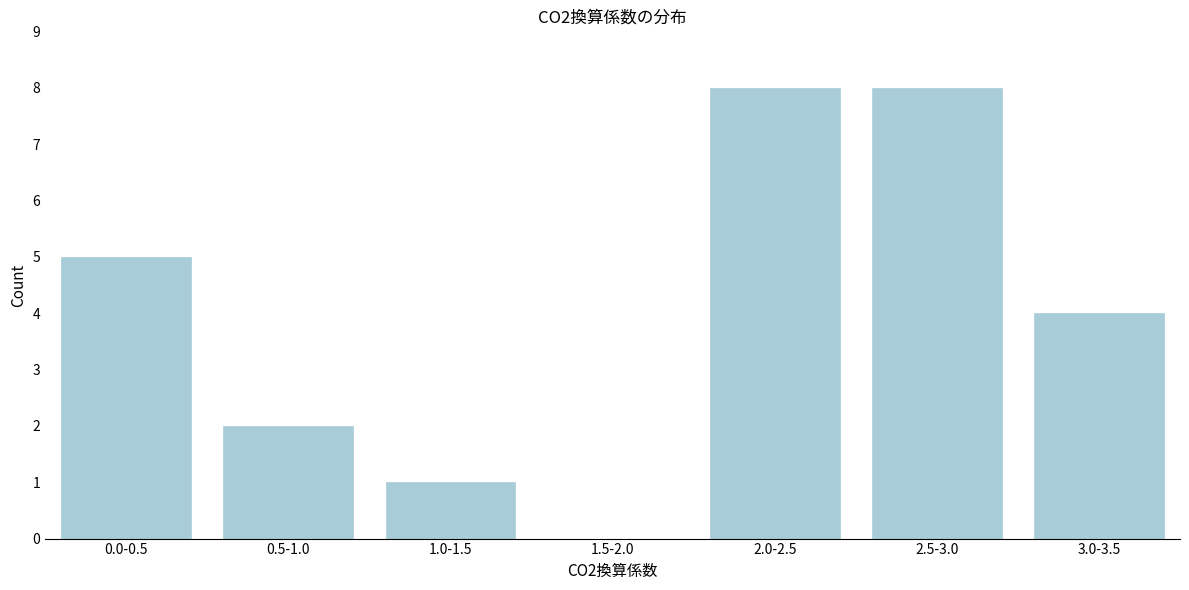

Reading right to left, what are all the values shown in this chart?

3.0-3.5=4	2.5-3.0=8	2.0-2.5=8	1.5-2.0=0	1.0-1.5=1	0.5-1.0=2	0.0-0.5=5